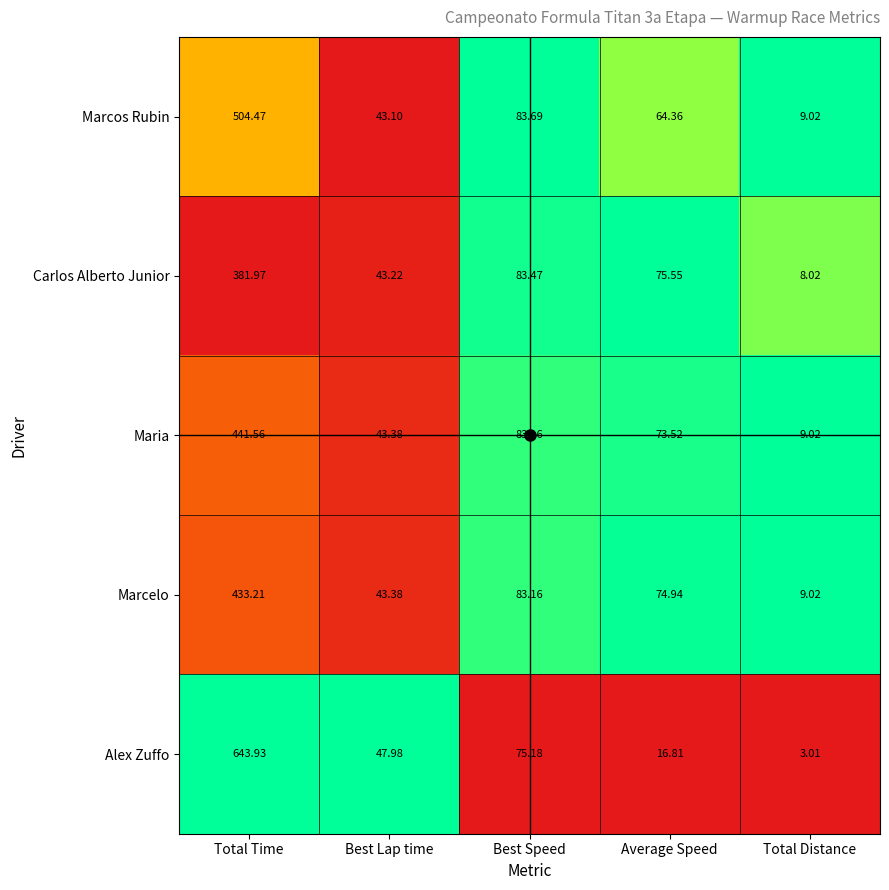

List the labels in order of Maria value, smallest first.

Total Distance, Best Lap time, Average Speed, Best Speed, Total Time